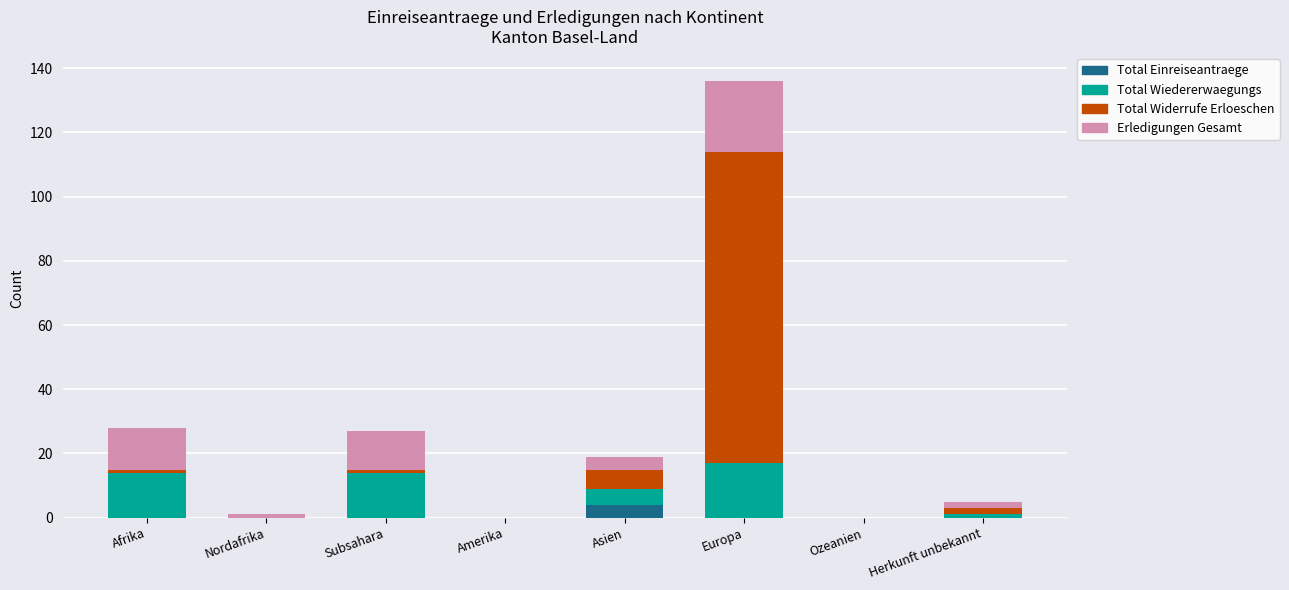

What is the maximum value for Total Einreiseantraege?

4